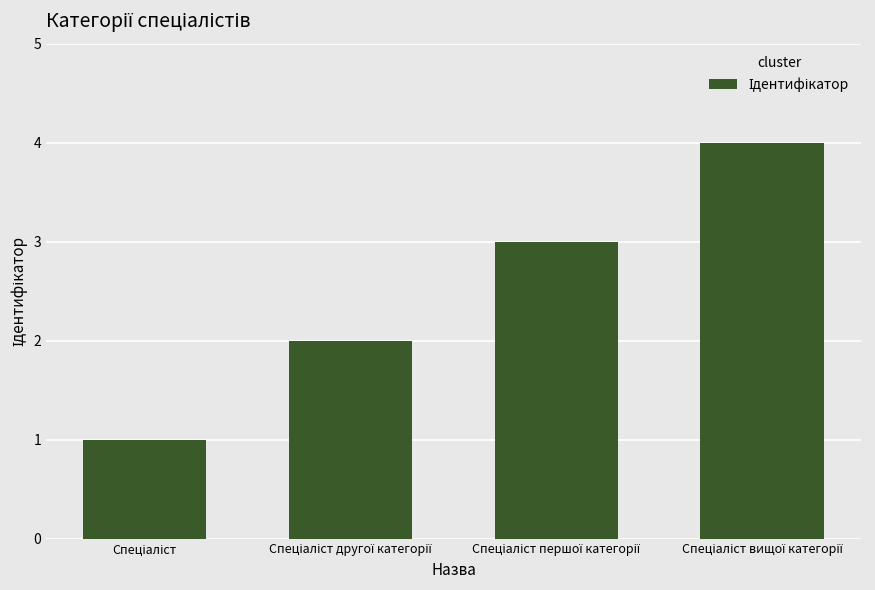

Count the number of data series in this chart.

1